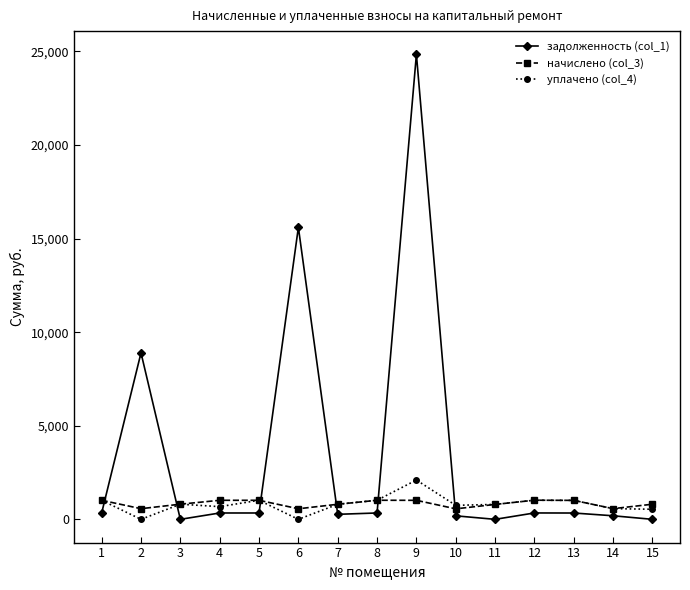

What is the value of the уплачено (col_4) point at the 15th from the left?

538.5